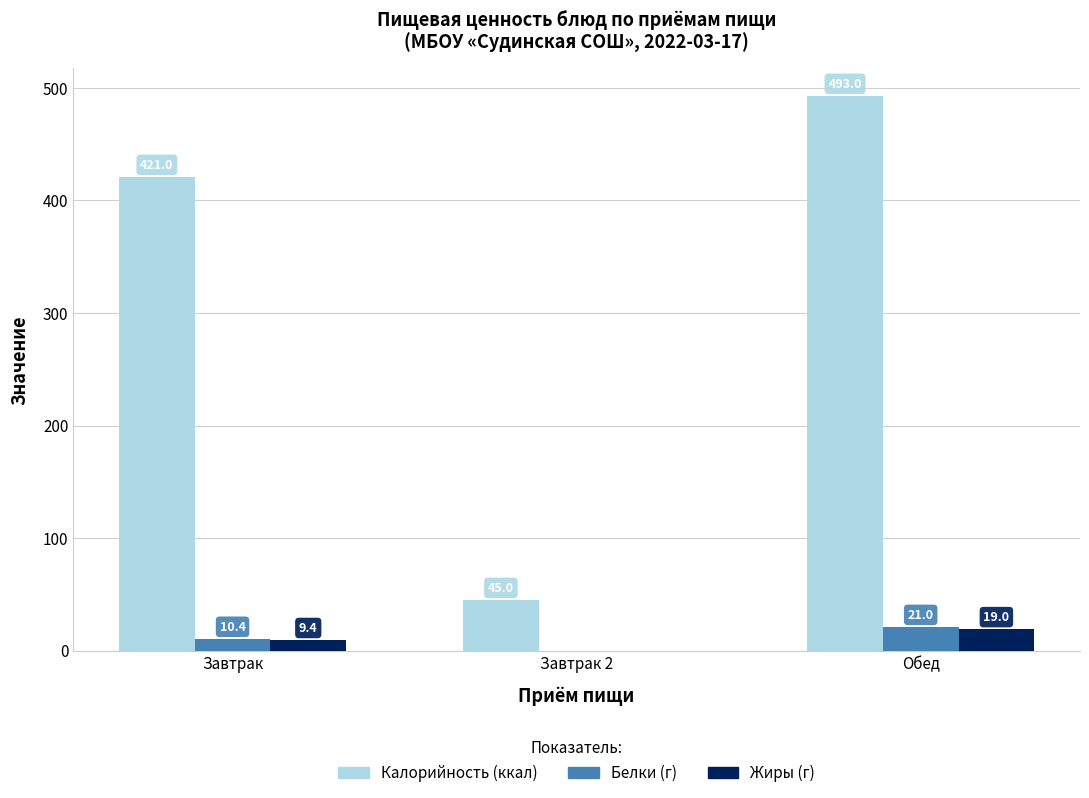

Which series changed the most between Завтрак and Обед?

Калорийность (ккал)